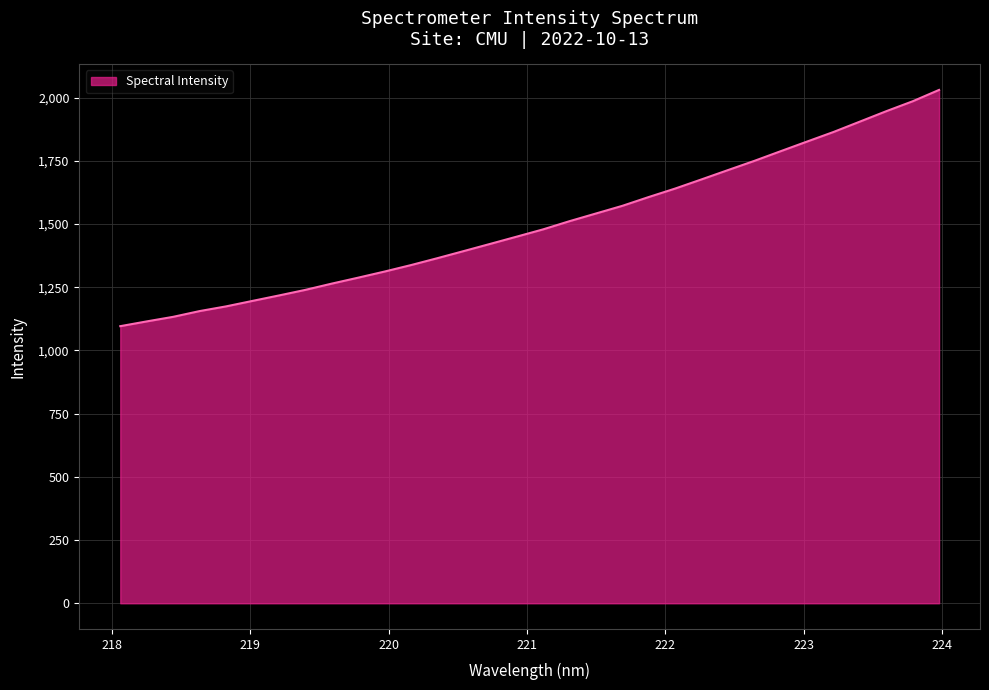

What is the greatest value displayed?

2030.6